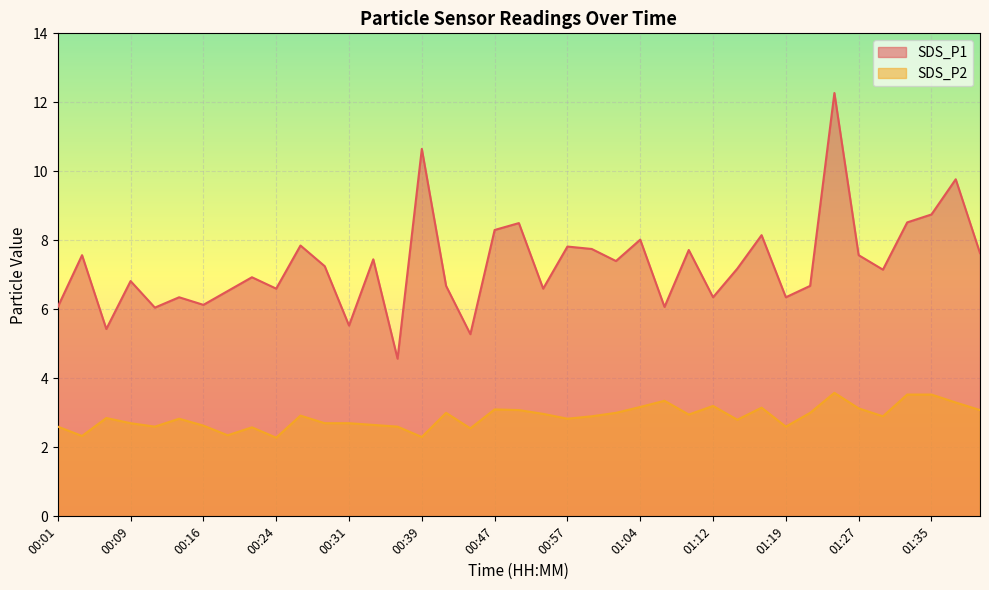

The SDS_P1 series shows 4.2 at 01:32. True or false?

False